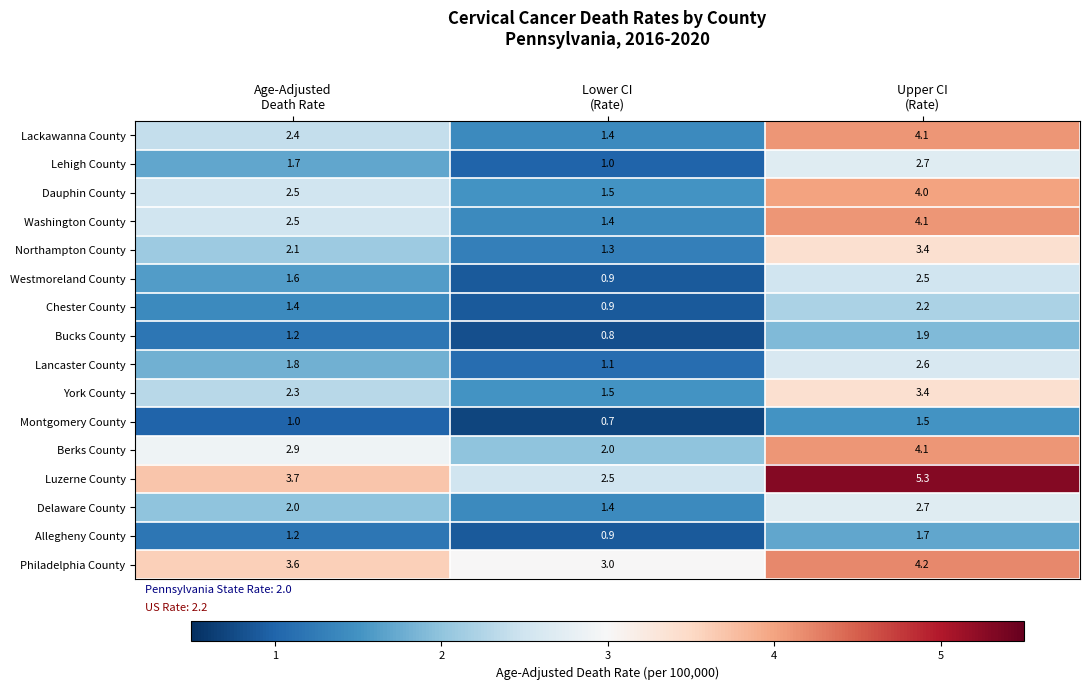

Which label corresponds to the smallest value in the chart?

Lower CI
(Rate)